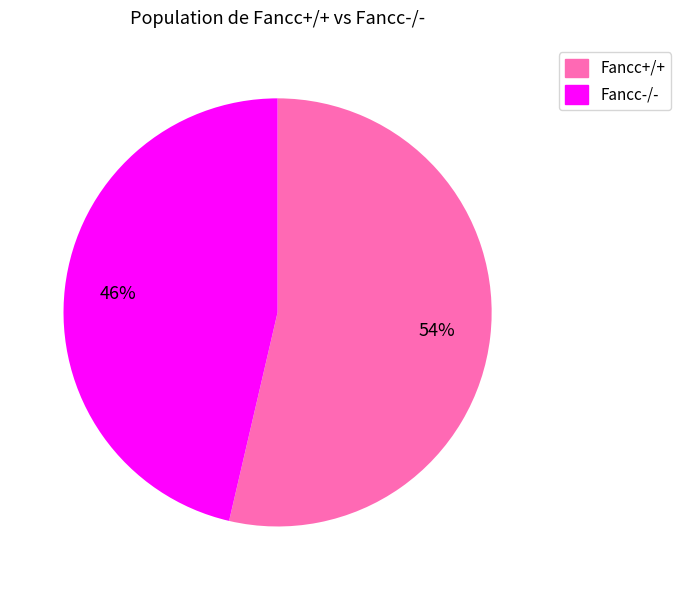

To the nearest percent, what is the average slice percentage?

50%